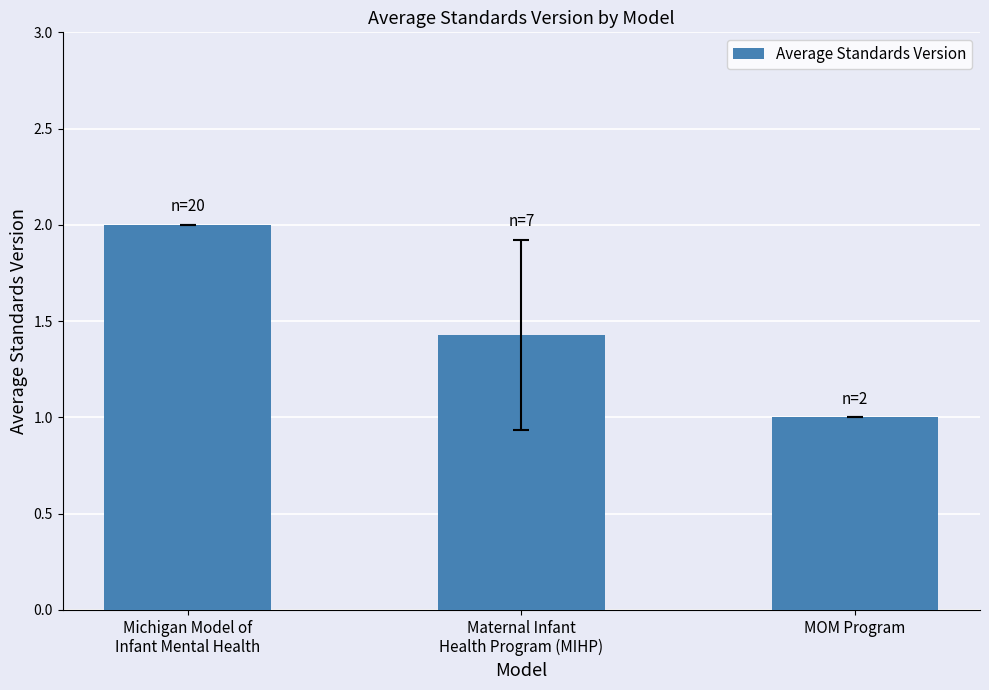

Reading right to left, list all the values displayed in this chart.

MOM Program=1.0	Maternal Infant
Health Program (MIHP)=1.4	Michigan Model of
Infant Mental Health=2.0